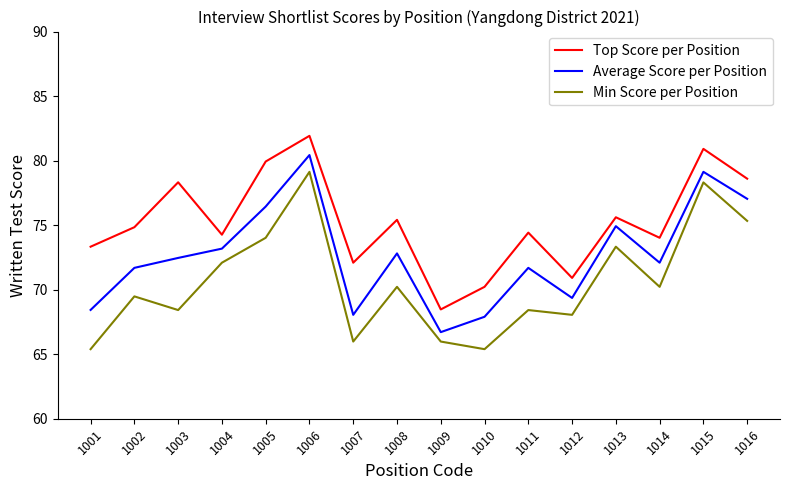

What is the difference between the Min Score per Position values at 1012 and 1006?

11.1